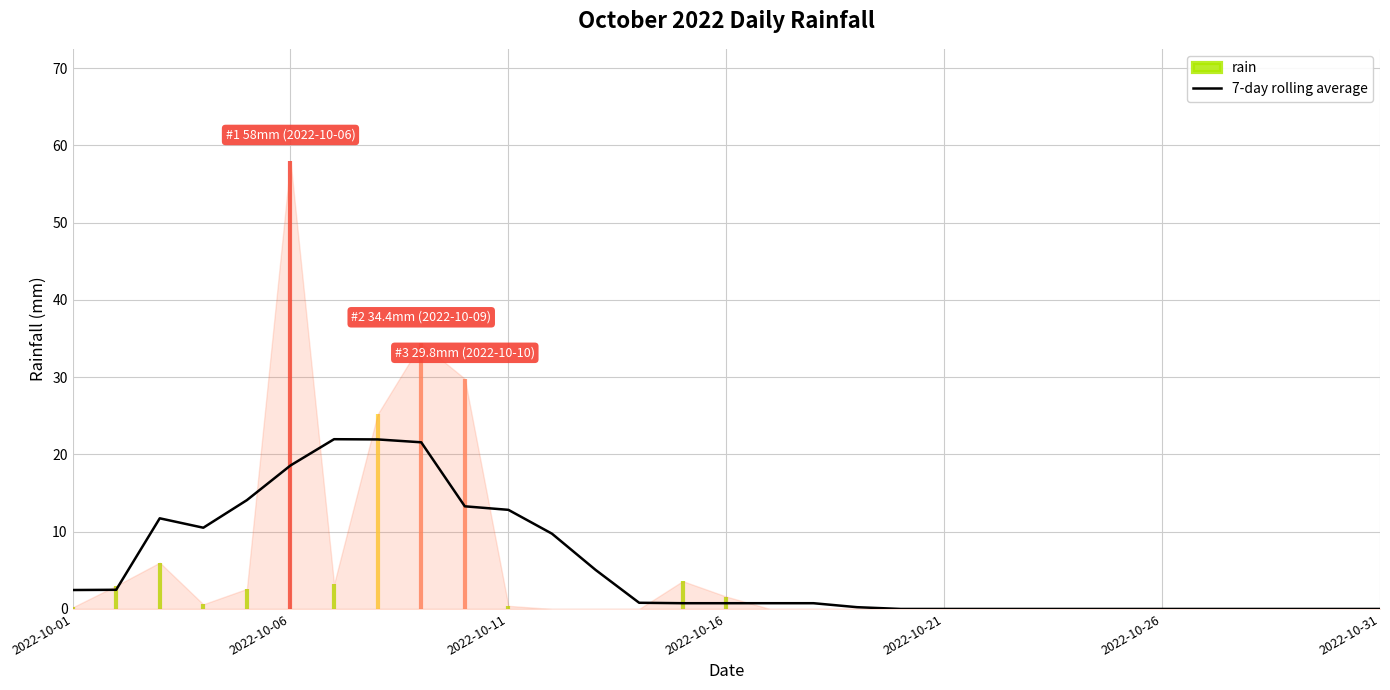

What is the sum of all values?

170.2